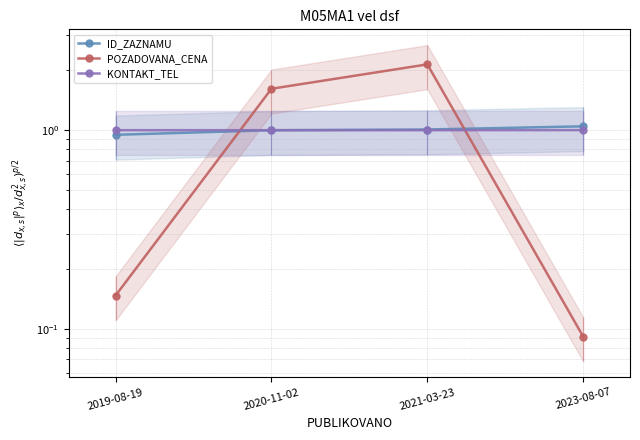

True or false: ID_ZAZNAMU and KONTAKT_TEL cross at least once.

True